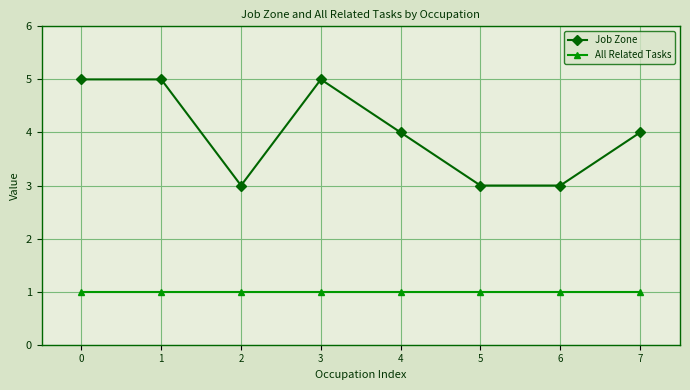

Does the chart have visible grid lines?

Yes